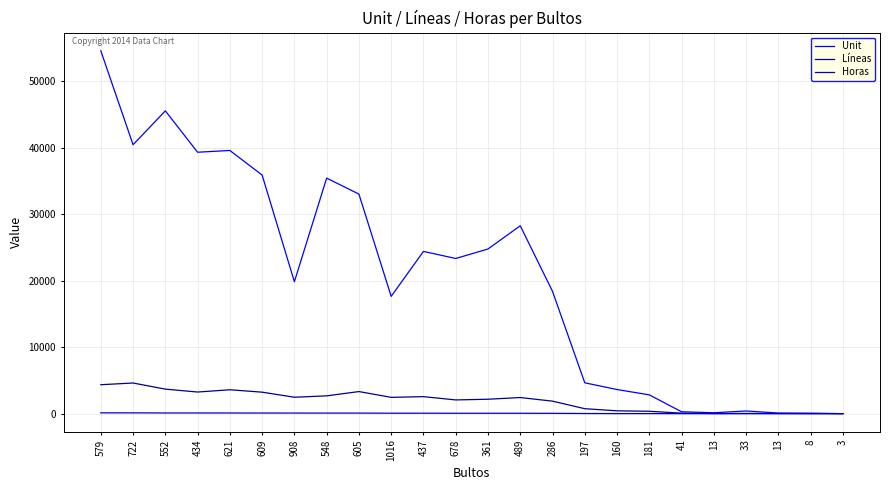

True or false: Horas has more than 0 interior local peaks.

False